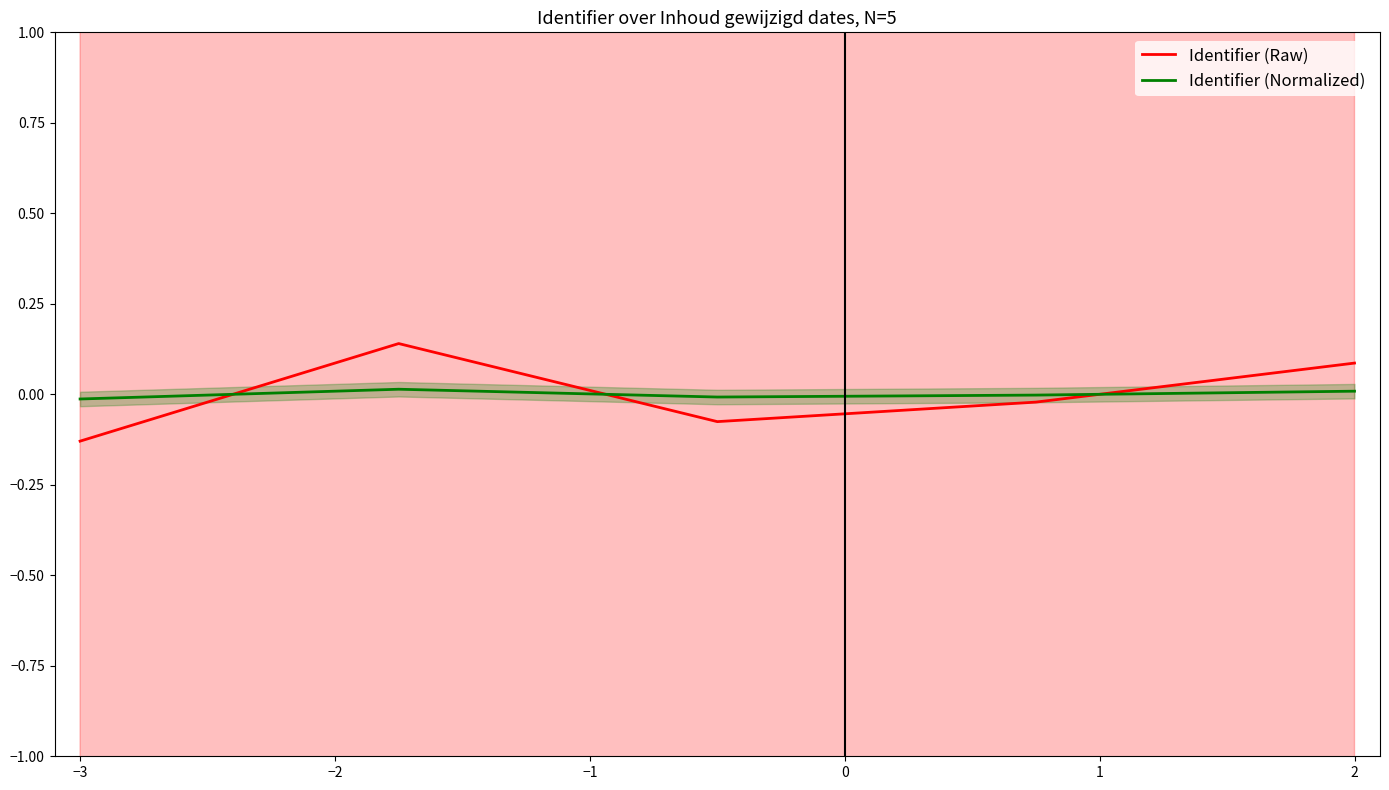

Reading left to right, extract all data points from this chart.

Identifier (Raw): -0.1	0.1	-0.1	-0.0	0.1
Identifier (Normalized): -0.0	0.0	-0.0	-0.0	0.0